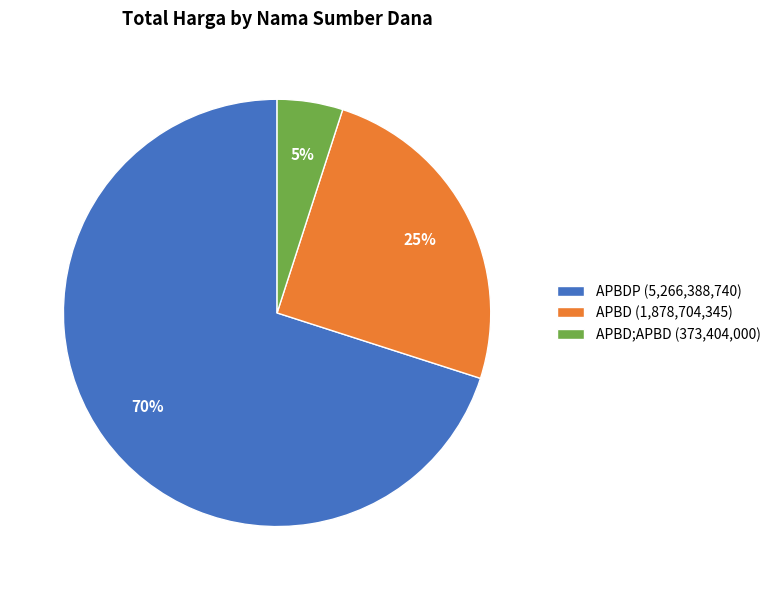

Count the number of slices in the pie.

3